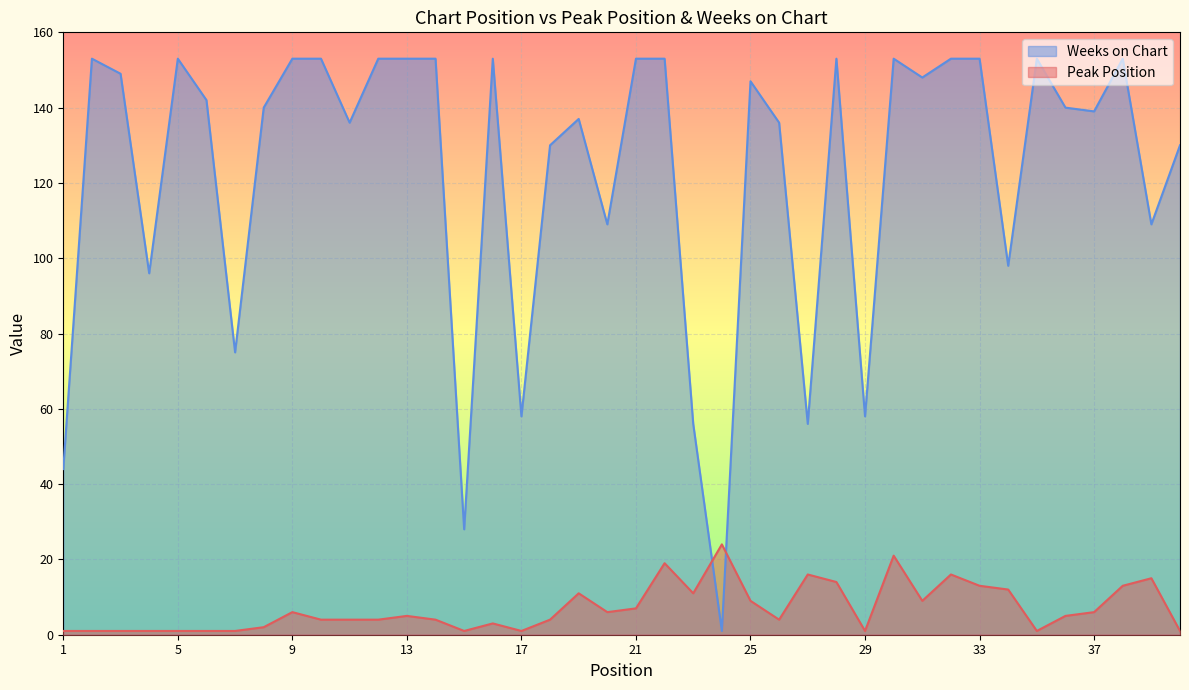

At which category does Peak Position reach its first local valley?

15